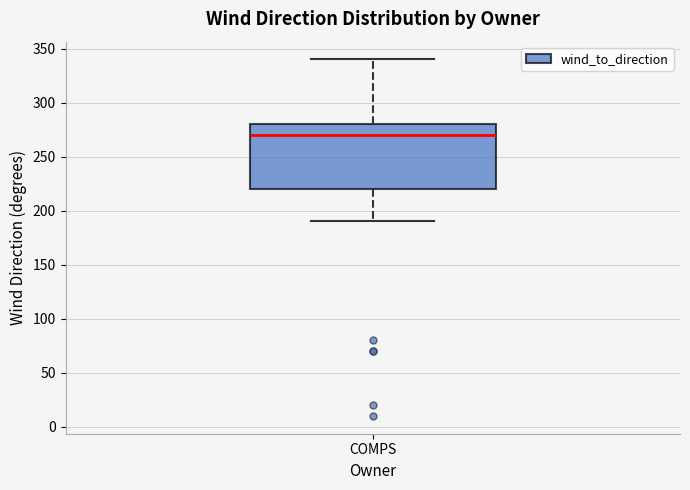

Read this box plot against the y-axis: the position of the median line, the range covered by the box, and the ends of both whiskers. The values are not printed on the chart, so give them approximately, as read against the axis.

median 270, box 220 to 280, whiskers 190 to 340